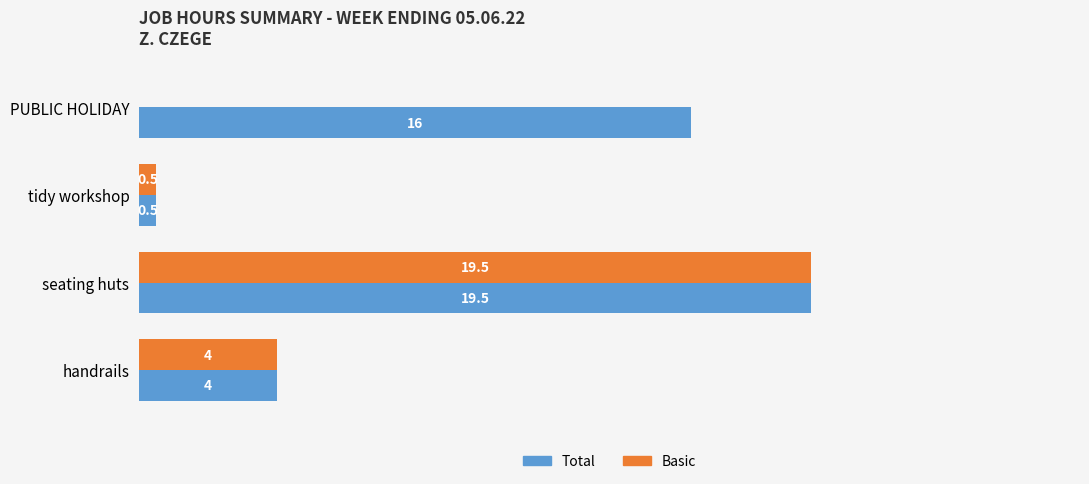

Which series has the largest total across all categories?

Total